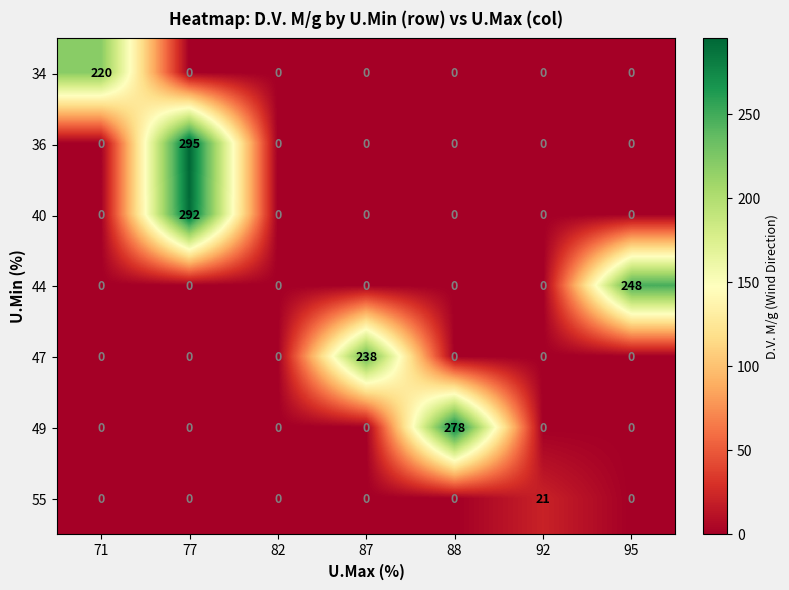

Between 92 and 95, which series saw the biggest shift?

44